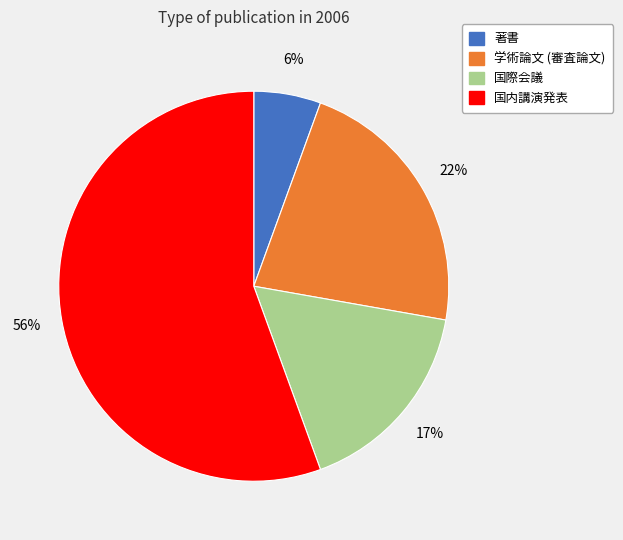

Which has a higher value, 学術論文 (審査論文) or 著書?

学術論文 (審査論文)